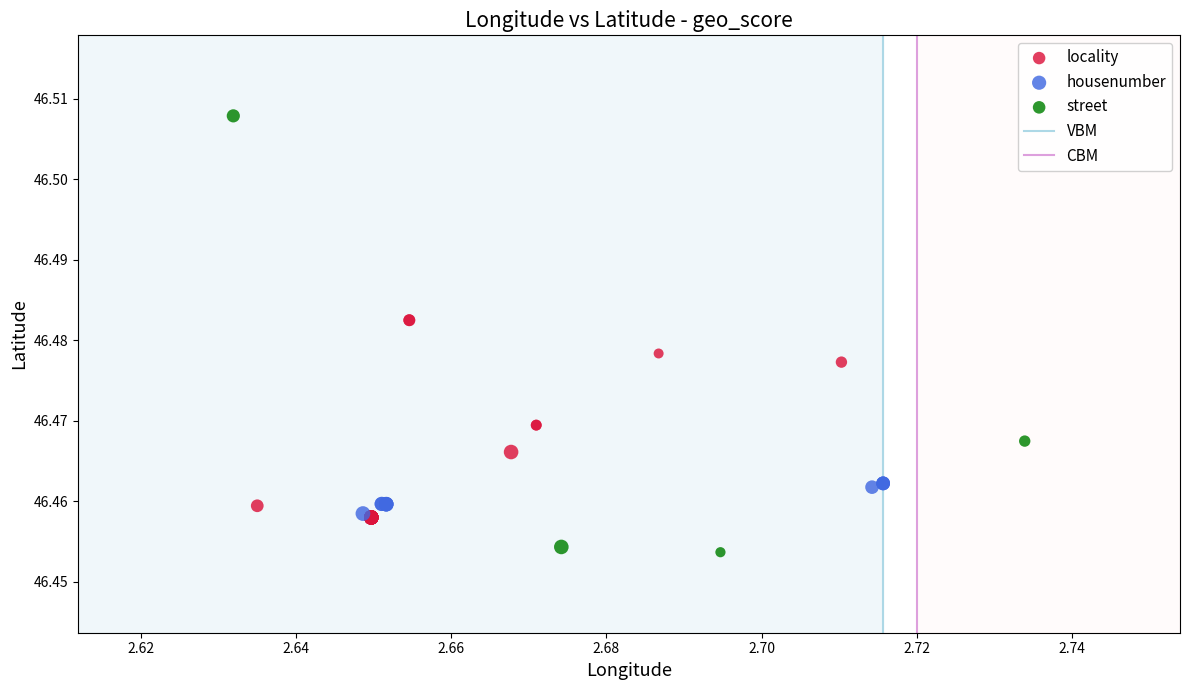

Which series reaches the maximum Y coordinate?

street